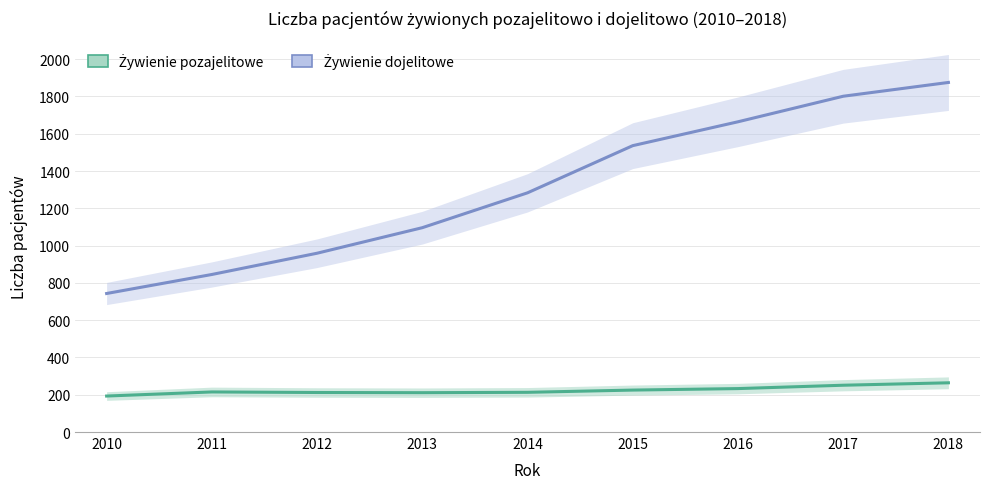

Is it true that Żywienie pozajelitowe equals 96 at 2015?

False